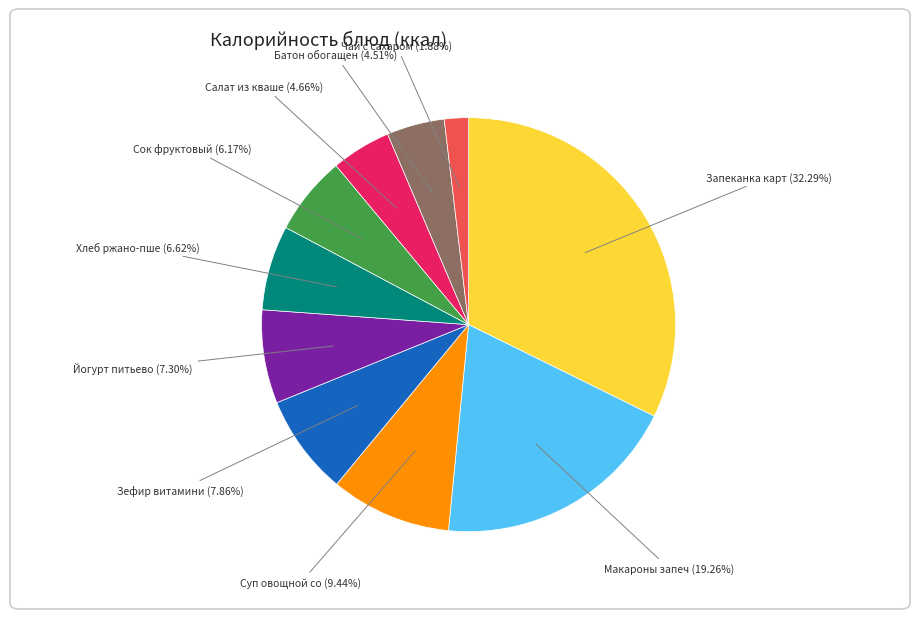

Is there any slice that represents more than half of the pie?

No